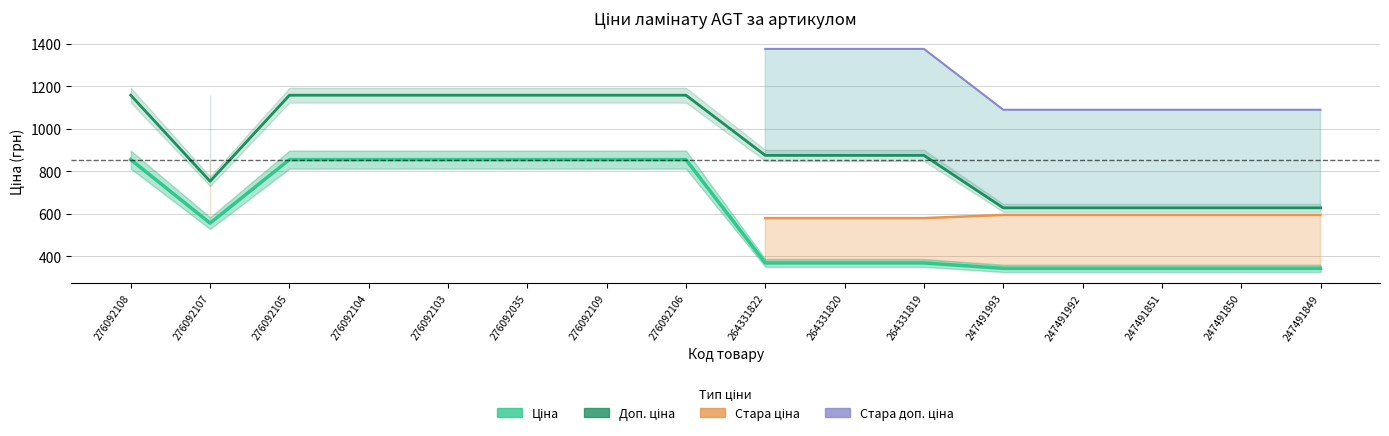

What are all the series names shown in the legend?

Ціна, Доп. ціна, Стара ціна, Стара доп. ціна